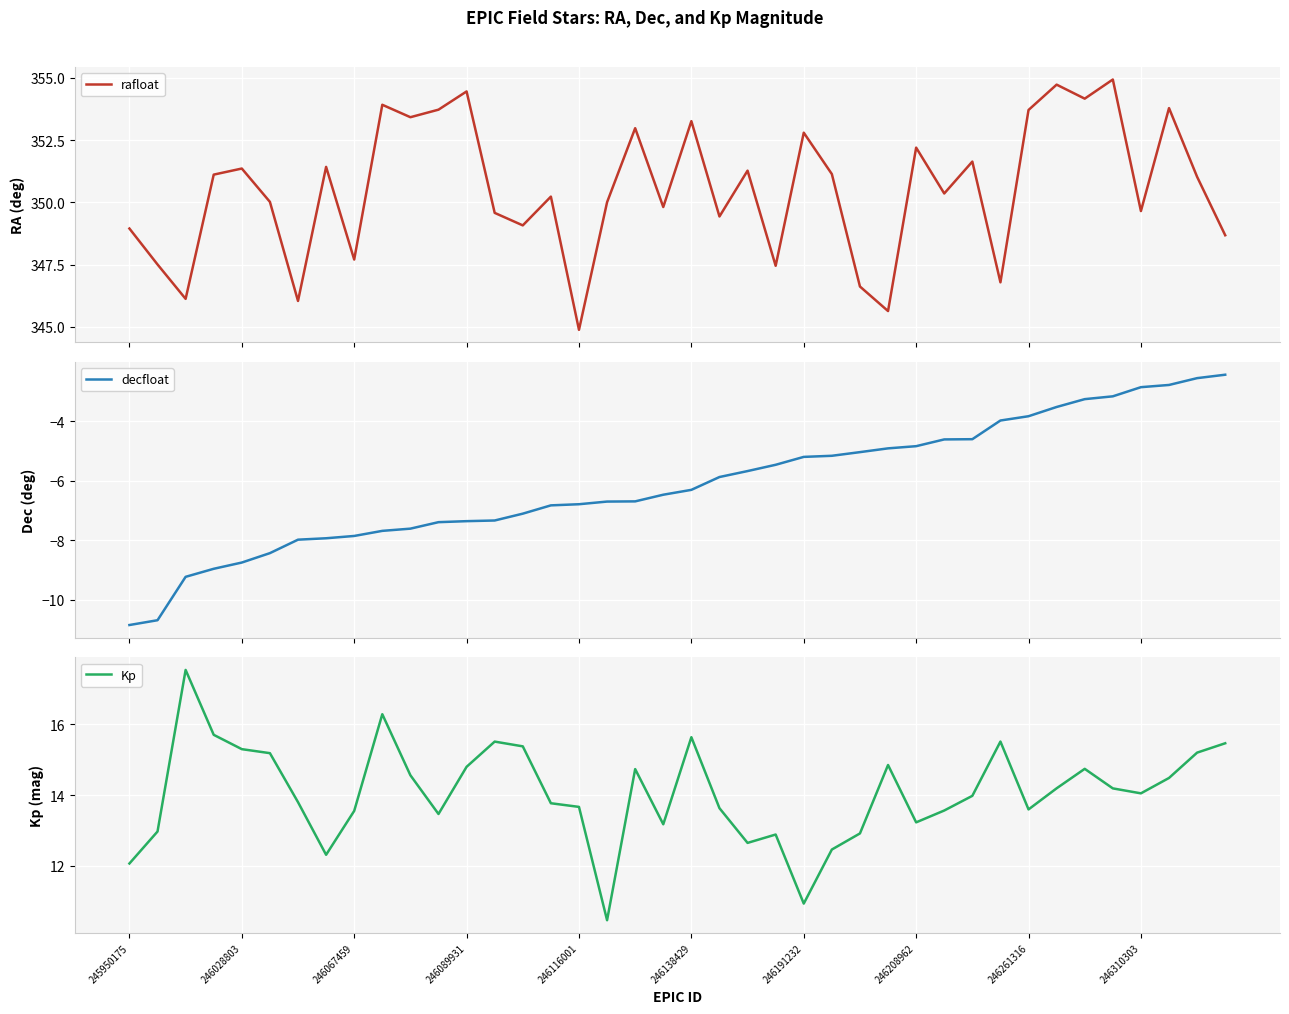

How many categories are shown in the chart?

40